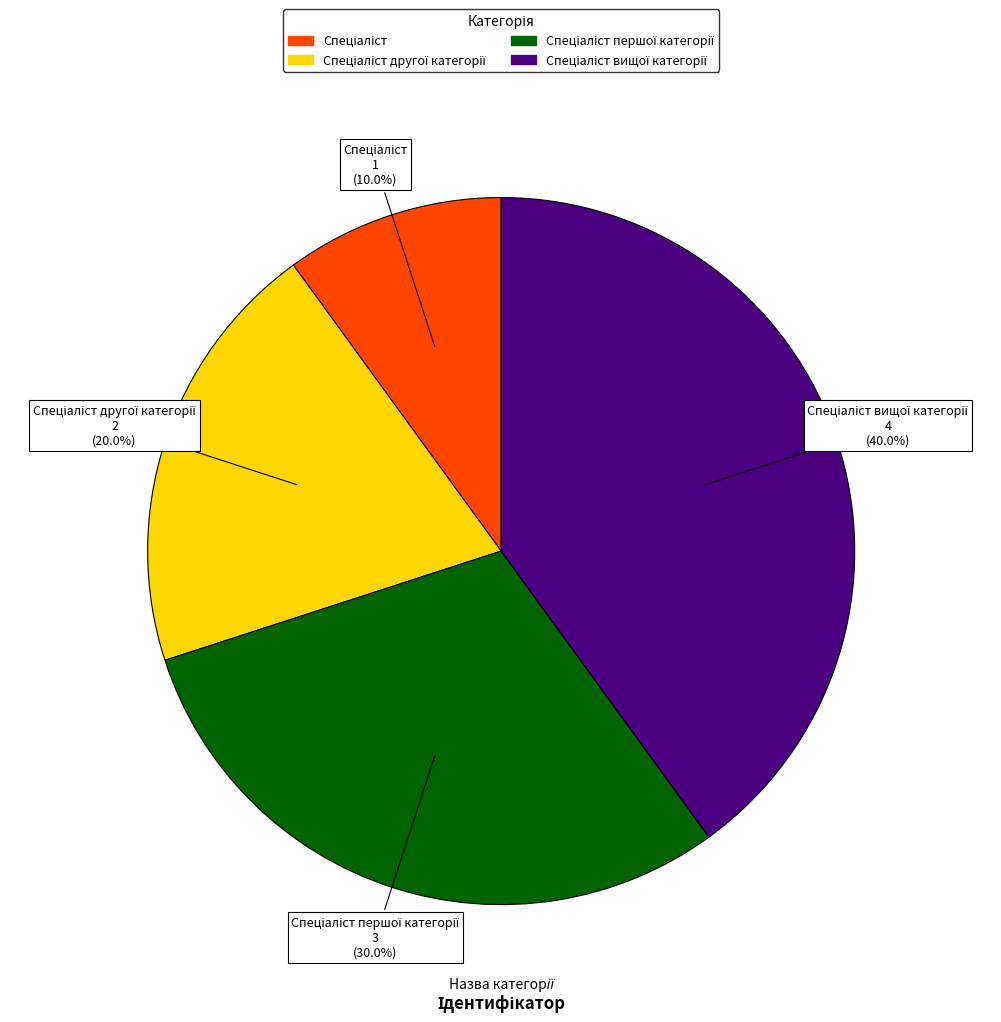

Is there any slice that represents more than half of the pie?

No